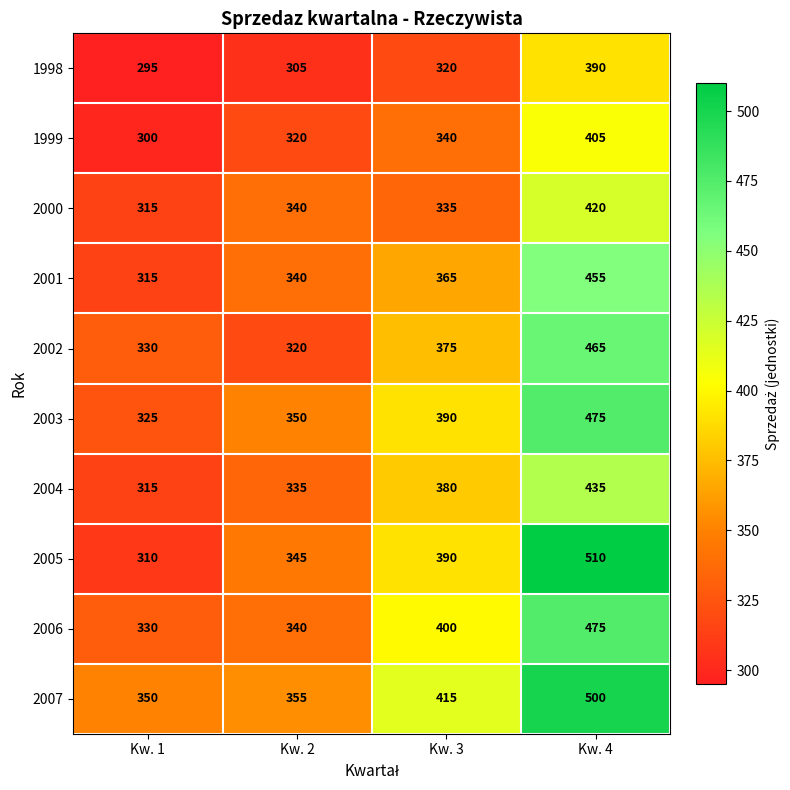

Is it true that 2002 equals 720 at Kw. 4?

False